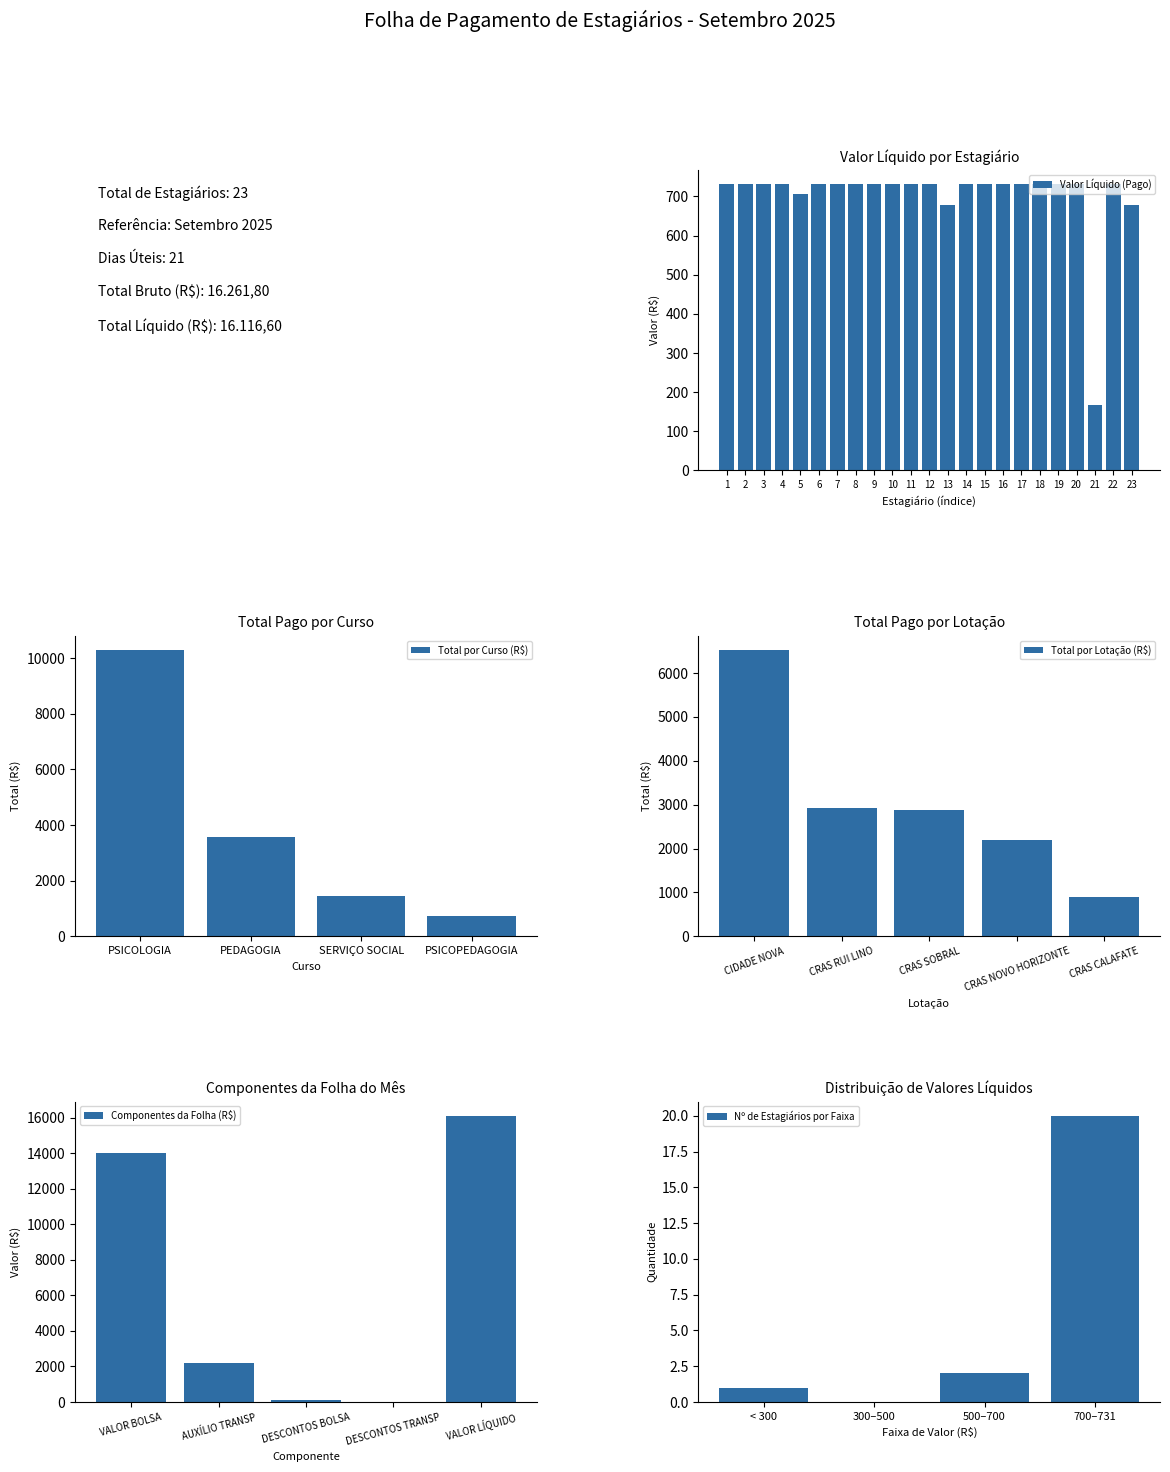

What is the minimum value for Valor Líquido (Pago)?

168.0